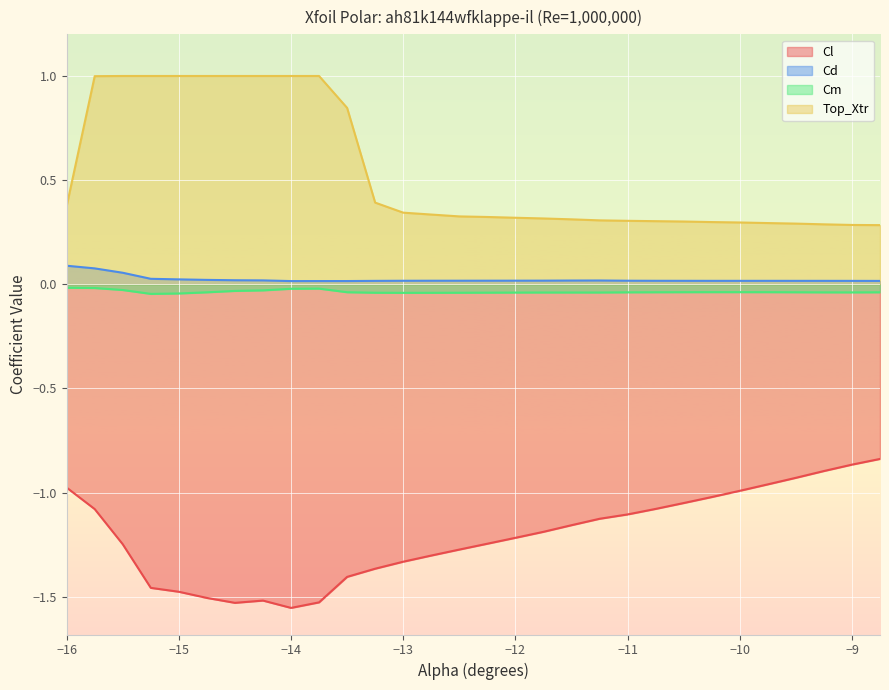

True or false: Top_Xtr and Cm cross at least once.

False